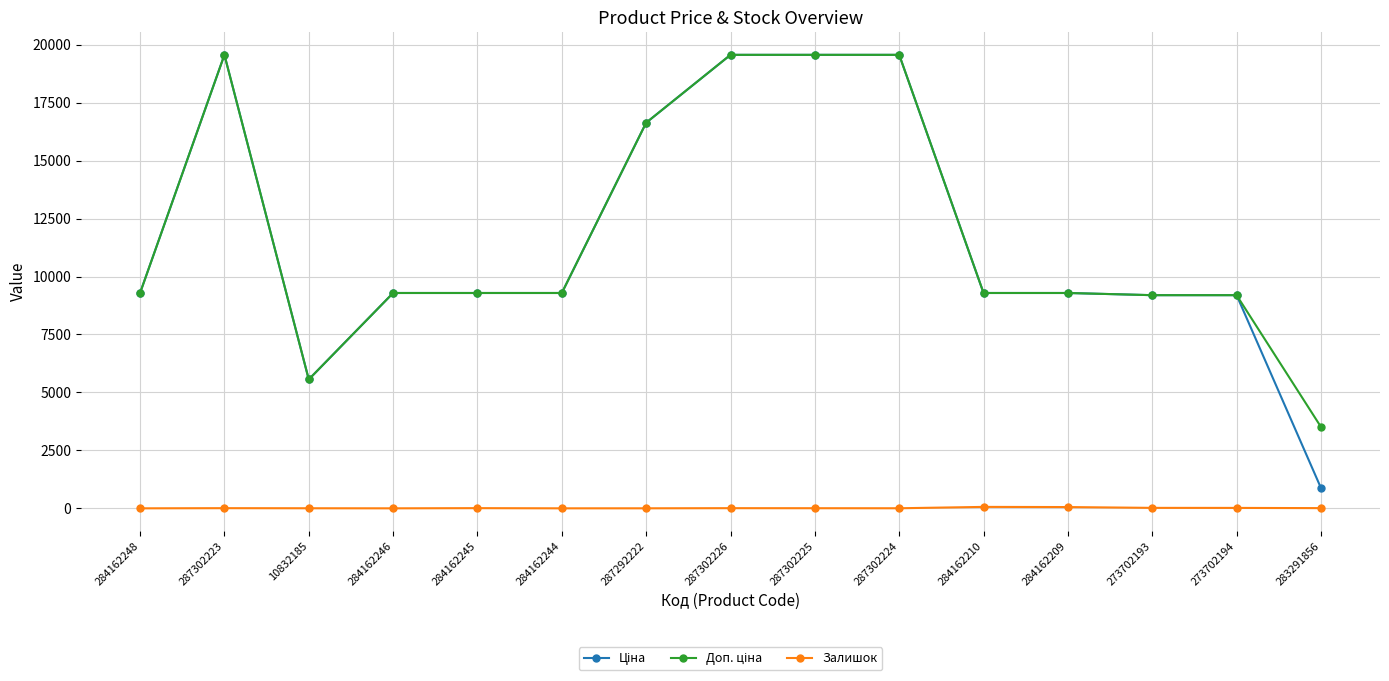

What is the maximum value shown in the chart?

19564.9